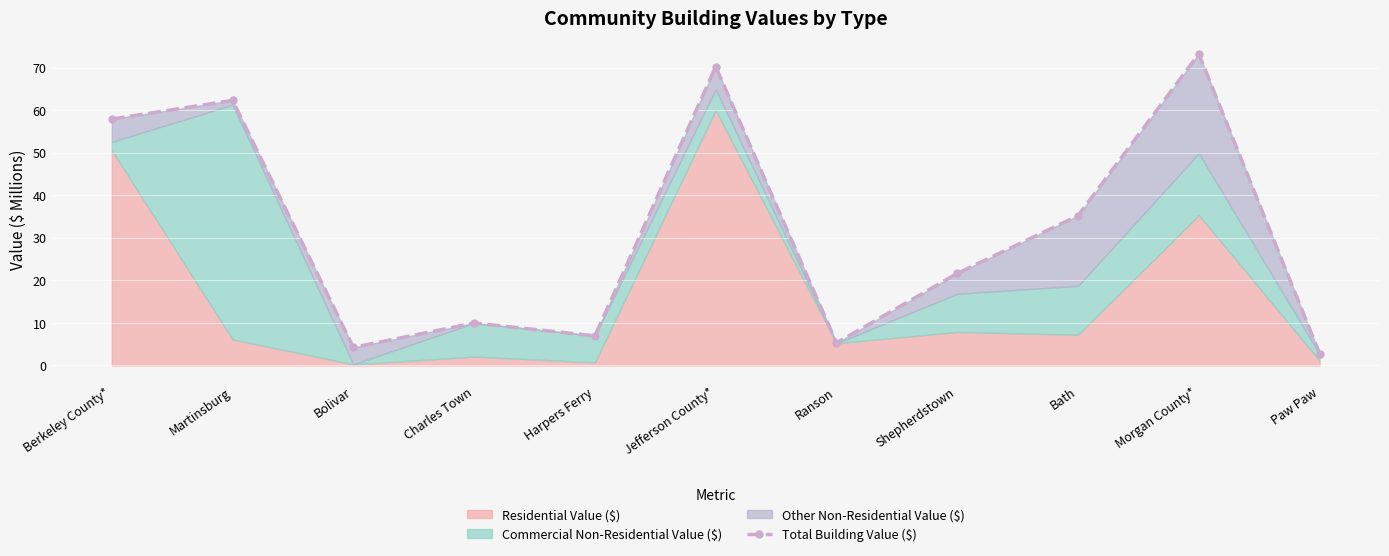

Reading right to left, transcribe all the data shown in this chart.

Paw Paw=2.8	Morgan County*=73.3	Bath=35.2	Shepherdstown=21.6	Ranson=5.3	Jefferson County*=70.3	Harpers Ferry=7.0	Charles Town=10.0	Bolivar=4.3	Martinsburg=62.3	Berkeley County*=57.9